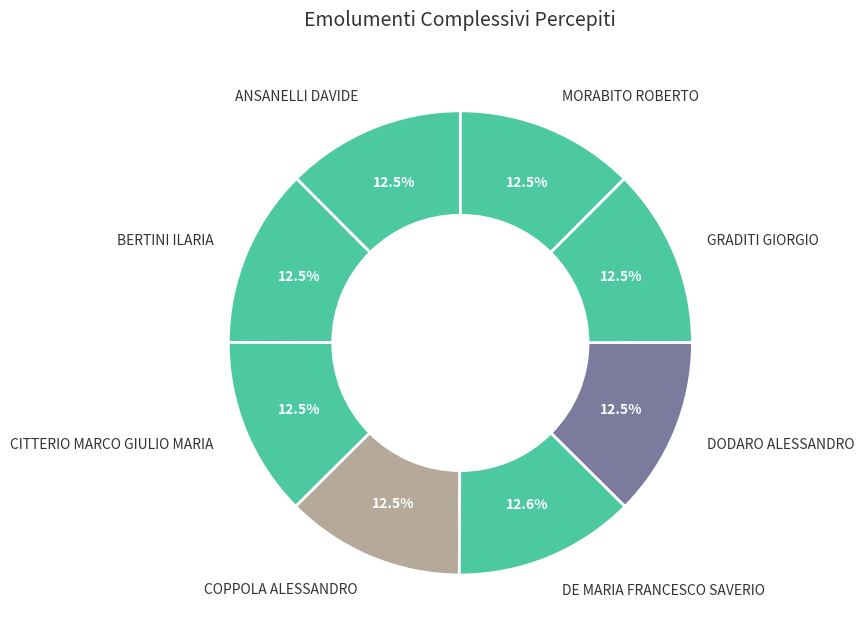

Do DODARO ALESSANDRO and DE MARIA FRANCESCO SAVERIO together represent more than half of the pie?

No